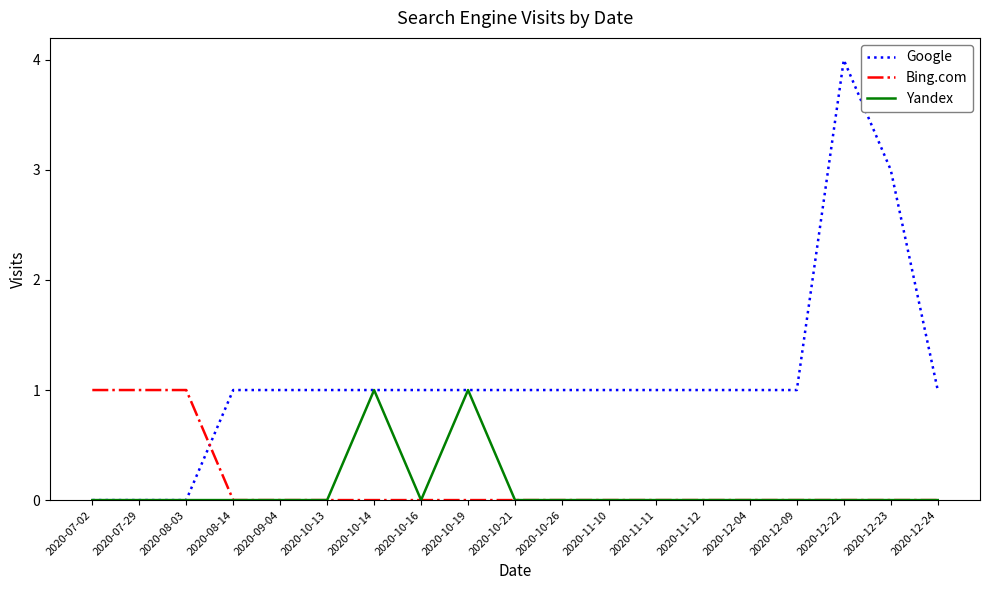

What is the difference between the maximum and minimum values in the Yandex series?

1